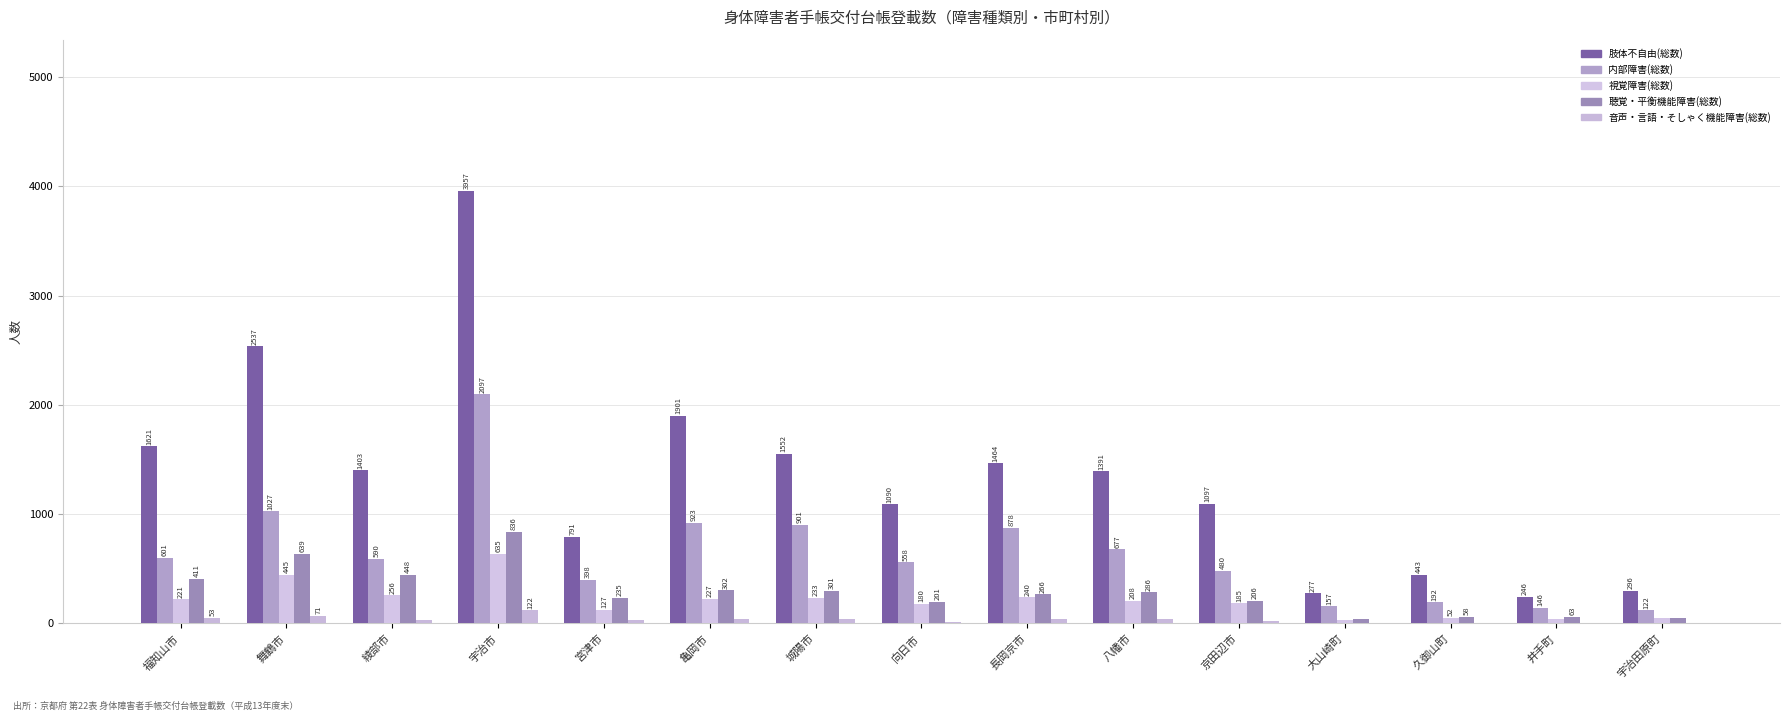

What is the minimum value shown in the chart?

4